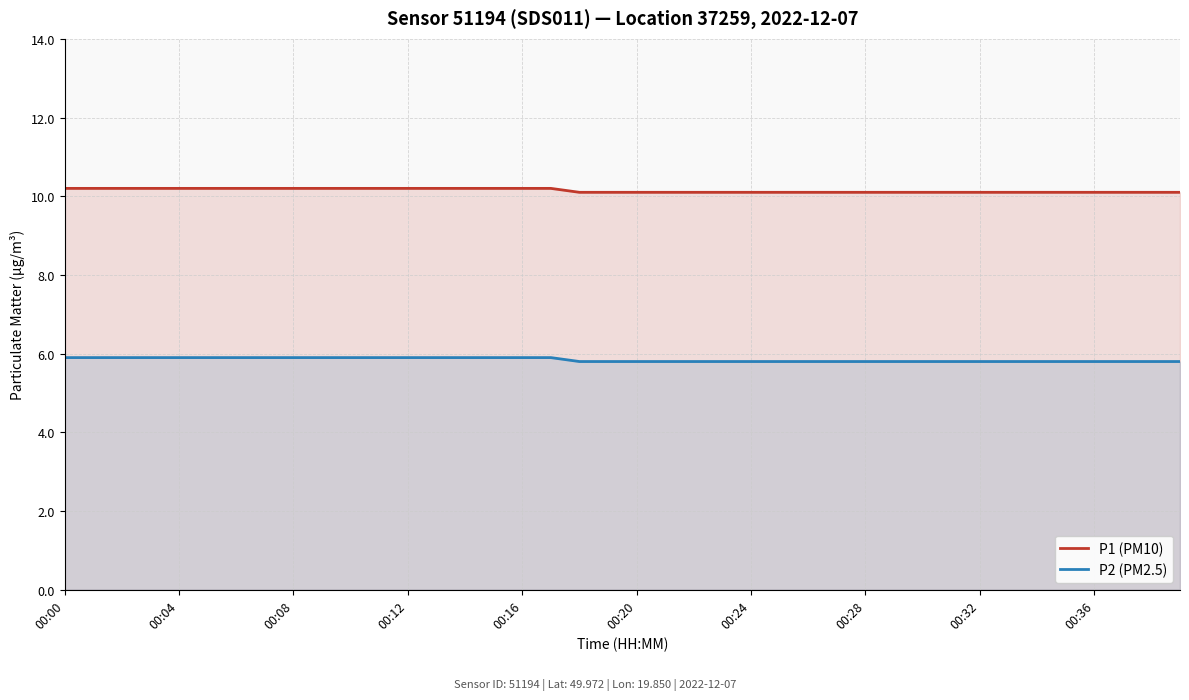

True or false: P2 (PM2.5) and P1 (PM10) cross at least once.

False